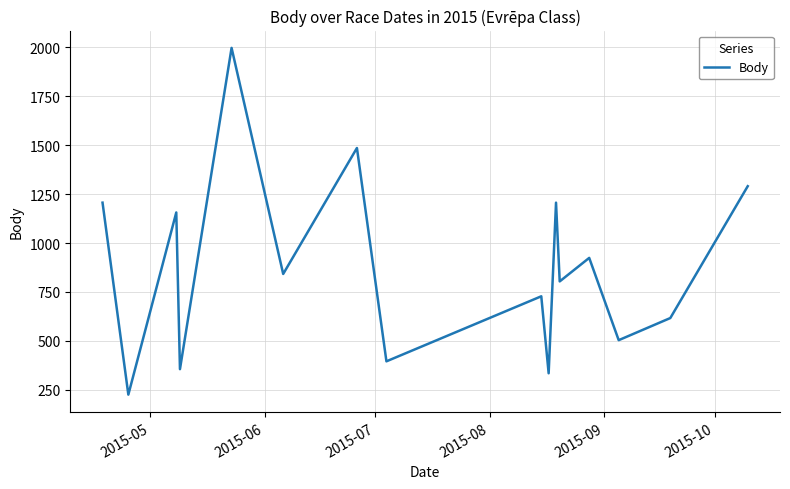

Reading right to left, transcribe all the data shown in this chart.

1290	617	504	924	804	1206	335	728	396	1485	842	1996	356	1156	226	1206